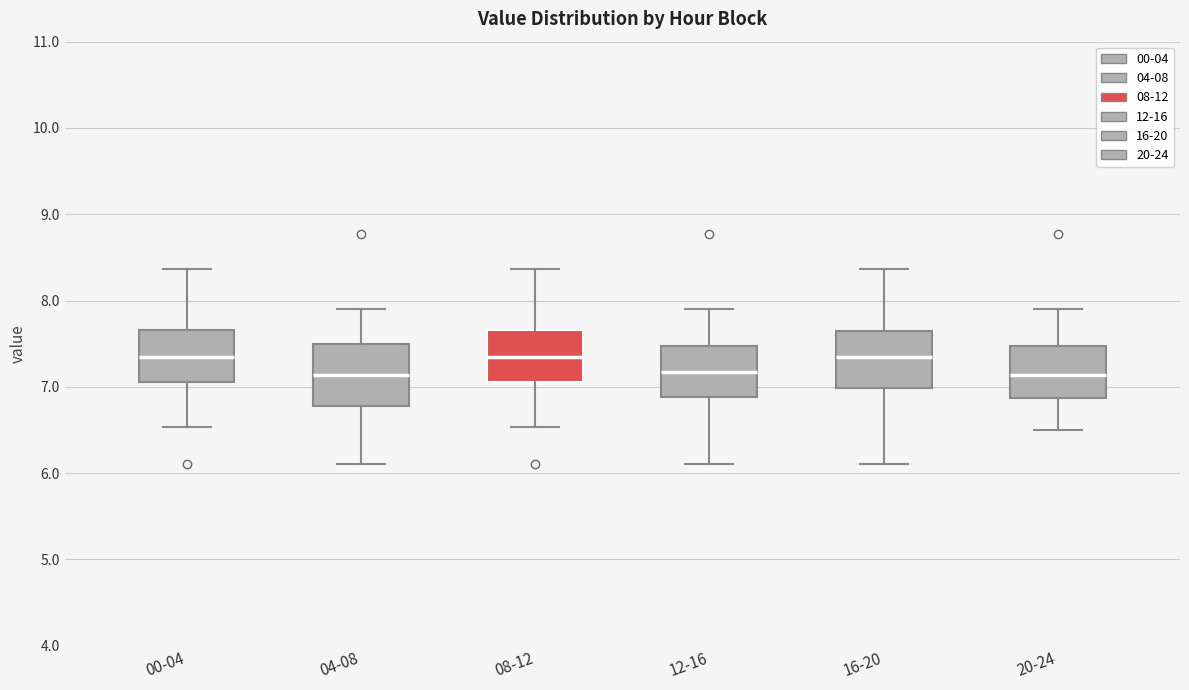

Reading left to right, transcribe this box plot: for each box, give where its median line is, the range the box spans, and where its two whiskers end, as read against the y-axis. The values are not printed on the chart, so give them approximately, as read against the axis.

00-04: median 7.4, box 7.1 to 7.7, whiskers 6.5 to 8.4
04-08: median 7.1, box 6.8 to 7.5, whiskers 6.1 to 7.9
08-12: median 7.4, box 7.1 to 7.7, whiskers 6.5 to 8.4
12-16: median 7.2, box 6.9 to 7.5, whiskers 6.1 to 7.9
16-20: median 7.4, box 7.0 to 7.6, whiskers 6.1 to 8.4
20-24: median 7.1, box 6.9 to 7.5, whiskers 6.5 to 7.9